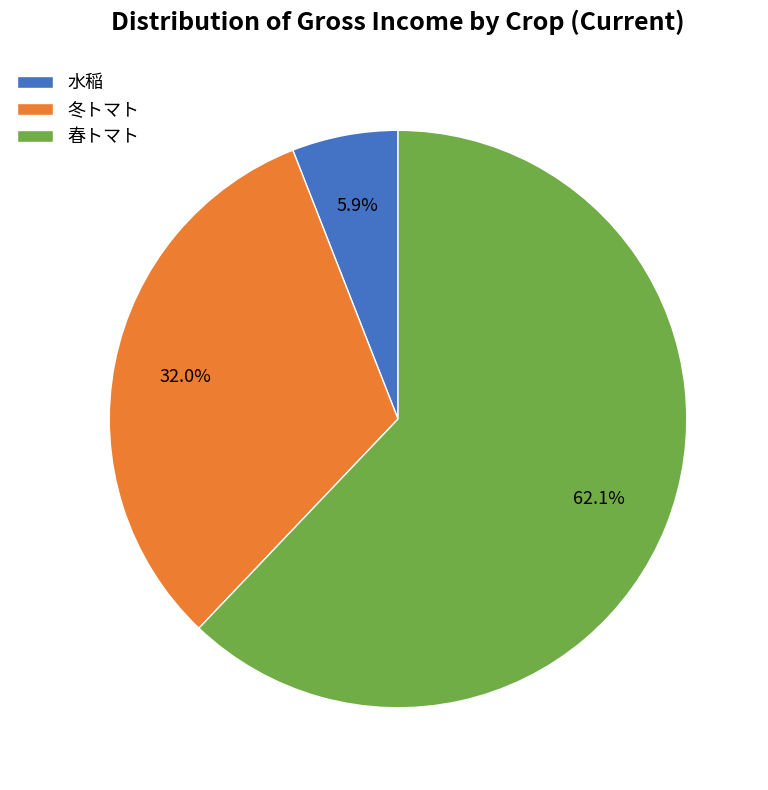

Which slice is the largest?

春トマト